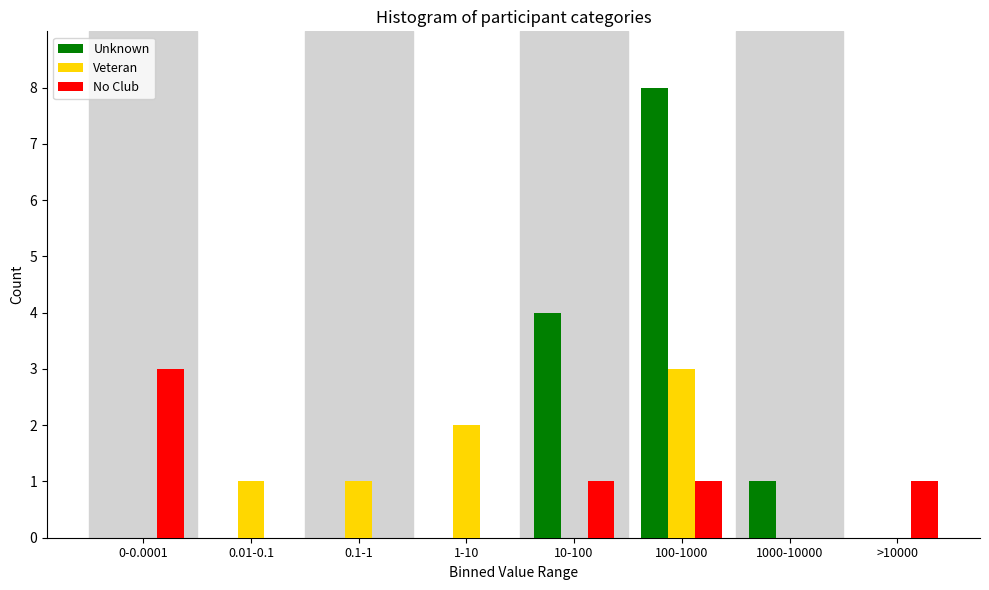

Reading left to right, extract all data points from this chart.

Unknown: 0-0.0001=0	0.01-0.1=0	0.1-1=0	1-10=0	10-100=4	100-1000=8	1000-10000=1	>10000=0
Veteran: 0-0.0001=0	0.01-0.1=1	0.1-1=1	1-10=2	10-100=0	100-1000=3	1000-10000=0	>10000=0
No Club: 0-0.0001=3	0.01-0.1=0	0.1-1=0	1-10=0	10-100=1	100-1000=1	1000-10000=0	>10000=1